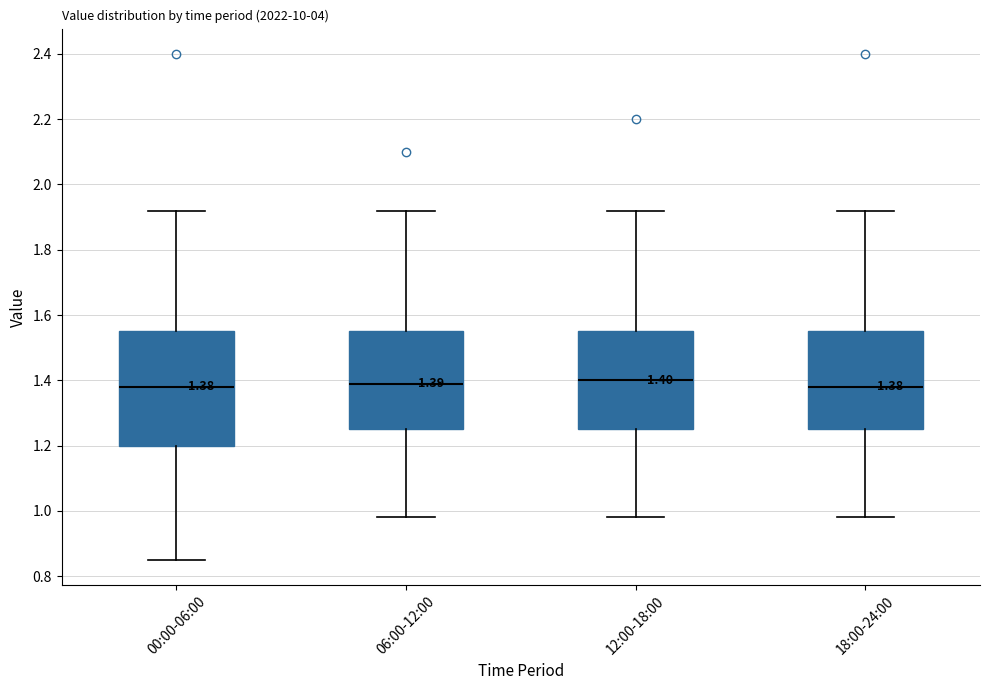

Which box is the tallest, from its lower edge to its upper edge?

00:00-06:00